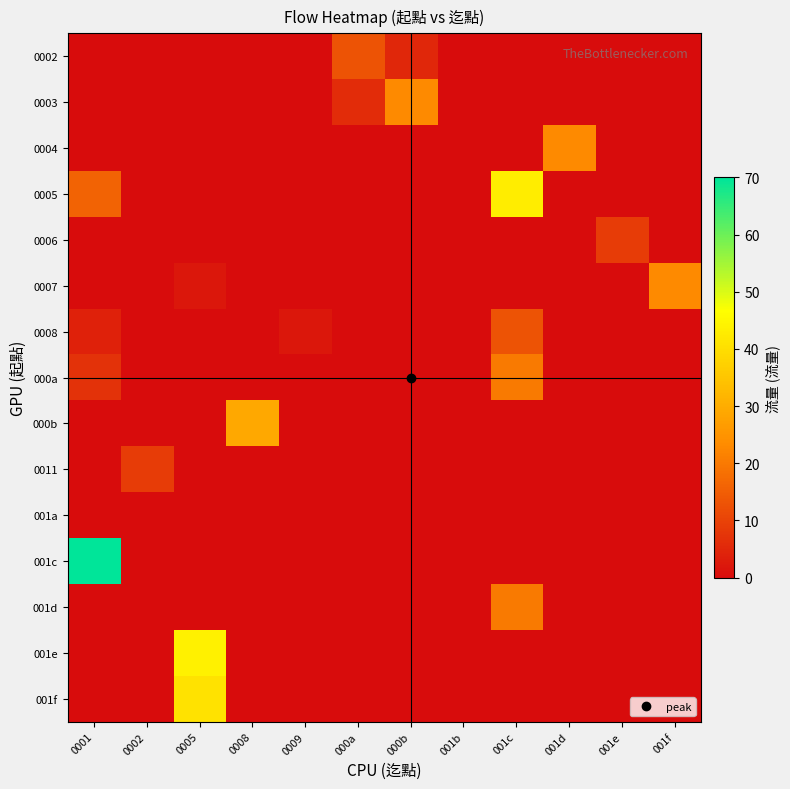

How many data points does each series have?

12